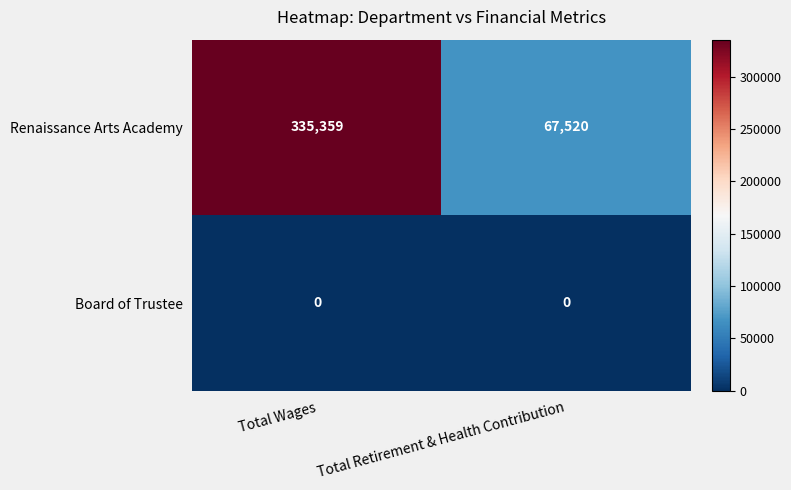

At how many categories does at least one series exceed 47707?

2